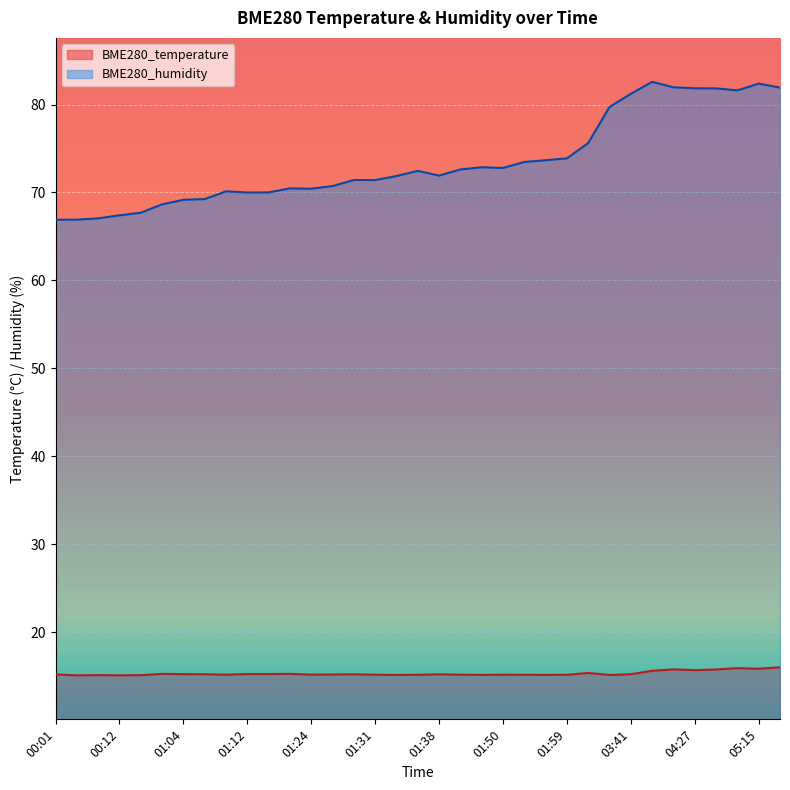

Is the value of BME280_humidity at 01:12 greater than the value of BME280_temperature at 04:27?

Yes